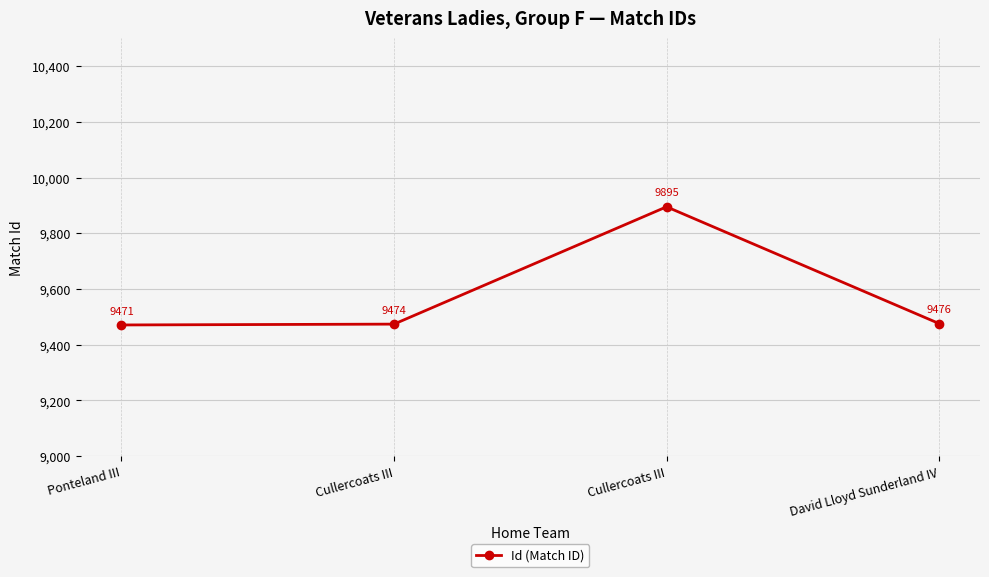

How many lines are shown in the chart?

1